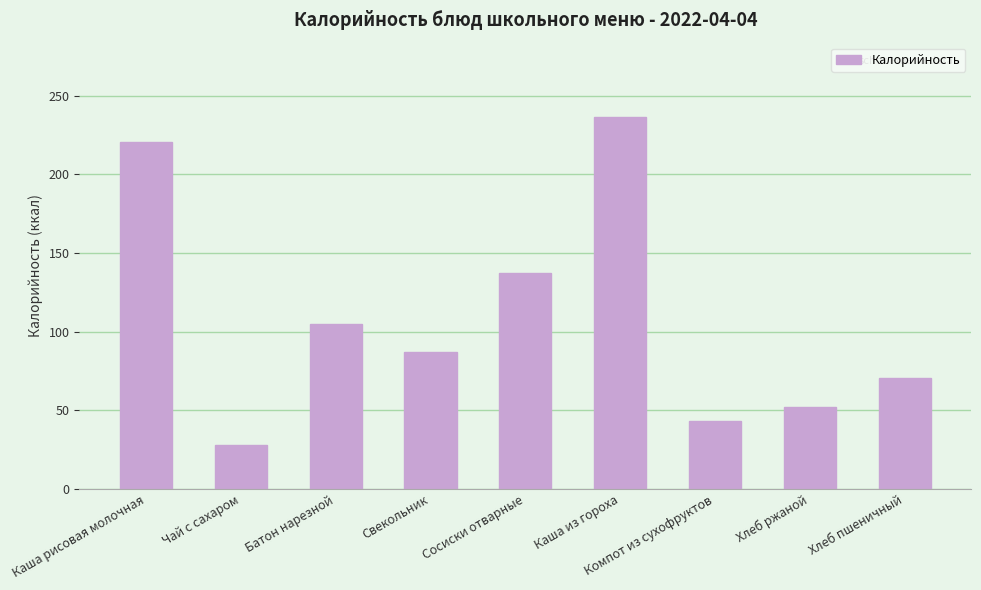

What is the minimum value shown in the chart?

28.0